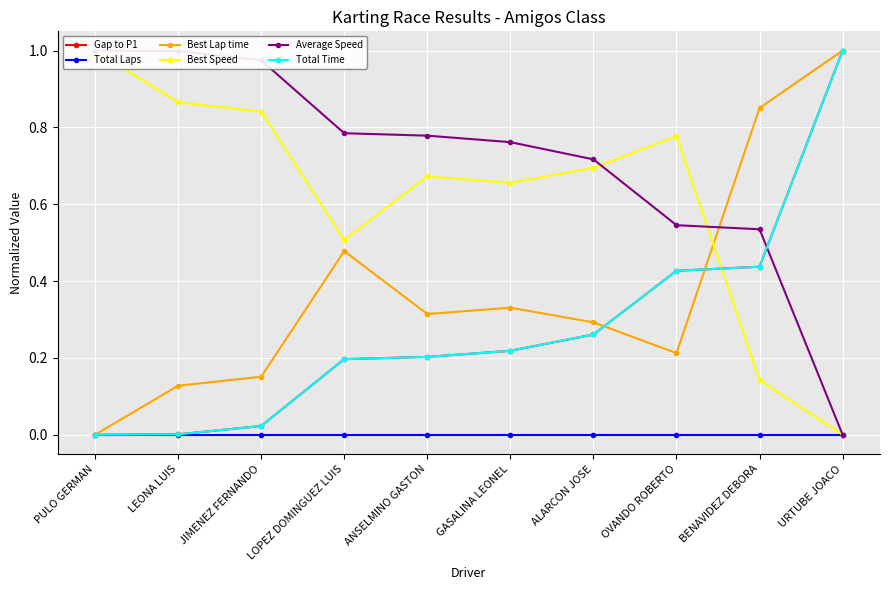

Reading left to right, list all the values displayed in this chart.

Gap to P1: 0.0	0.0	0.0	0.2	0.2	0.2	0.3	0.4	0.4	1.0
Total Laps: 0.0	0.0	0.0	0.0	0.0	0.0	0.0	0.0	0.0	0.0
Best Lap time: 0.0	0.1	0.2	0.5	0.3	0.3	0.3	0.2	0.9	1.0
Best Speed: 1.0	0.9	0.8	0.5	0.7	0.7	0.7	0.8	0.1	0.0
Average Speed: 1.0	1.0	1.0	0.8	0.8	0.8	0.7	0.5	0.5	0.0
Total Time: 0.0	0.0	0.0	0.2	0.2	0.2	0.3	0.4	0.4	1.0